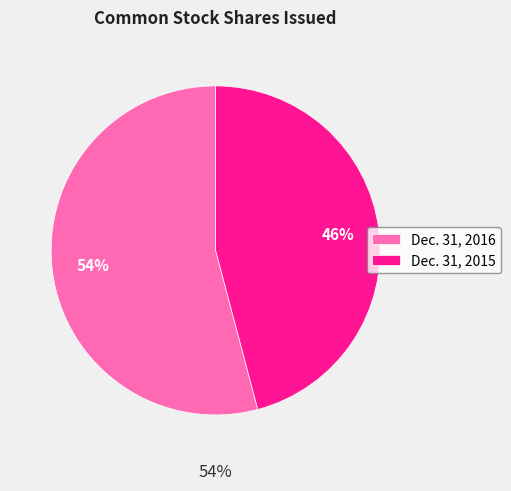

How many segments does this pie chart have?

2